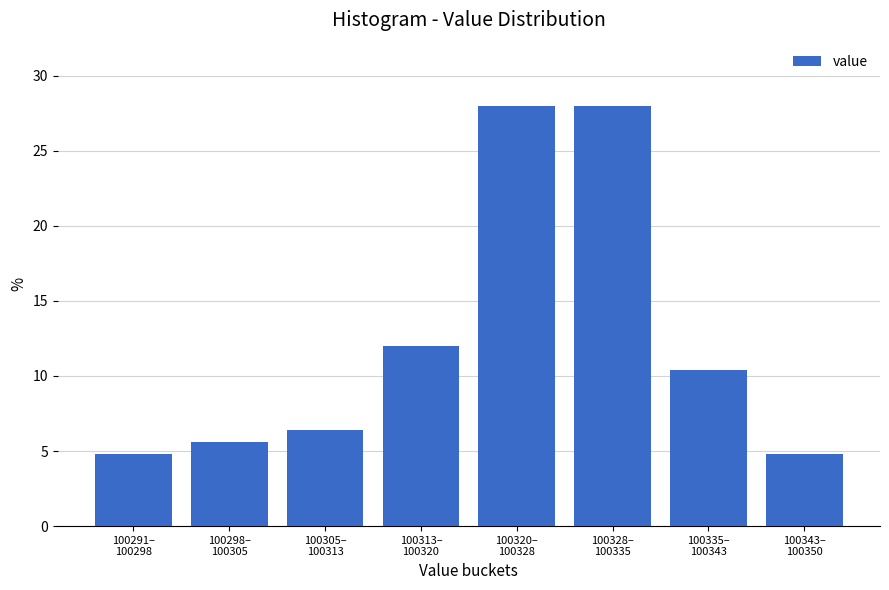

Reading left to right, transcribe all the data shown in this chart.

4.8	5.6	6.4	12.0	28.0	28.0	10.4	4.8